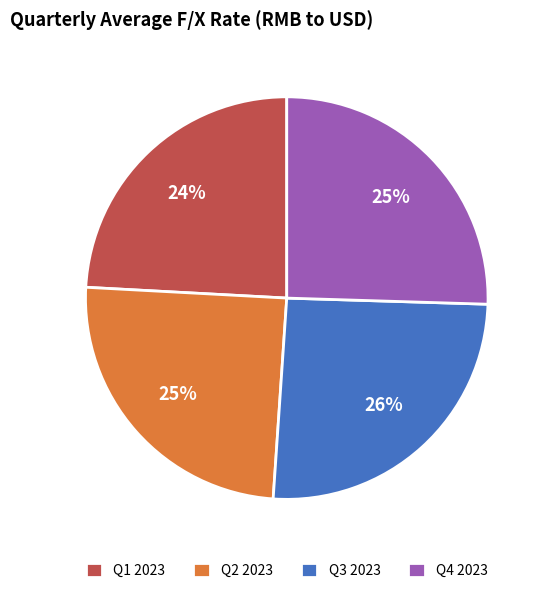

The Q1 2023 slice represents 32% of the pie. True or false?

False